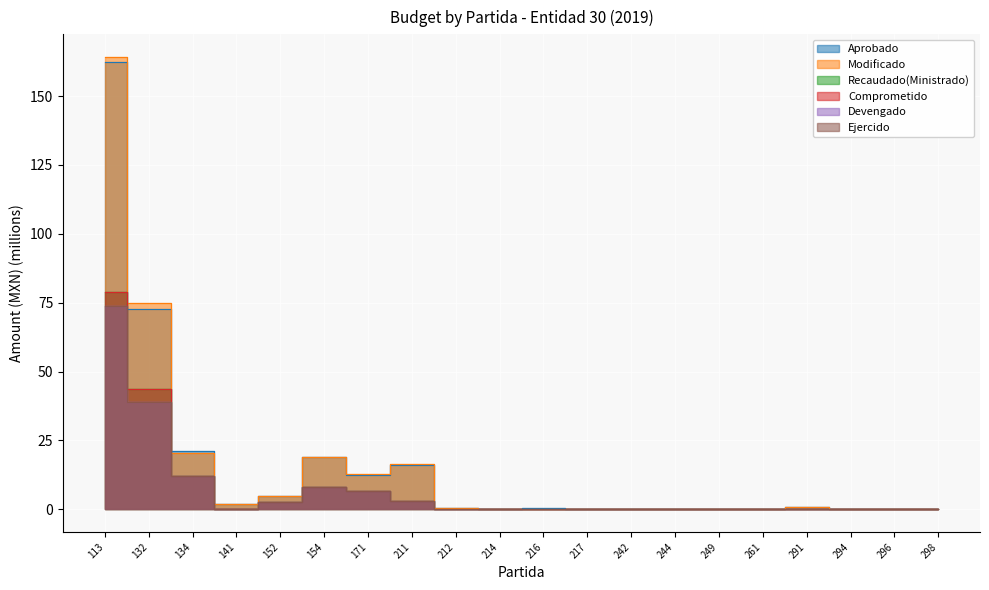

True or false: Recaudado(Ministrado) has a value of 0.0 at 298.

True